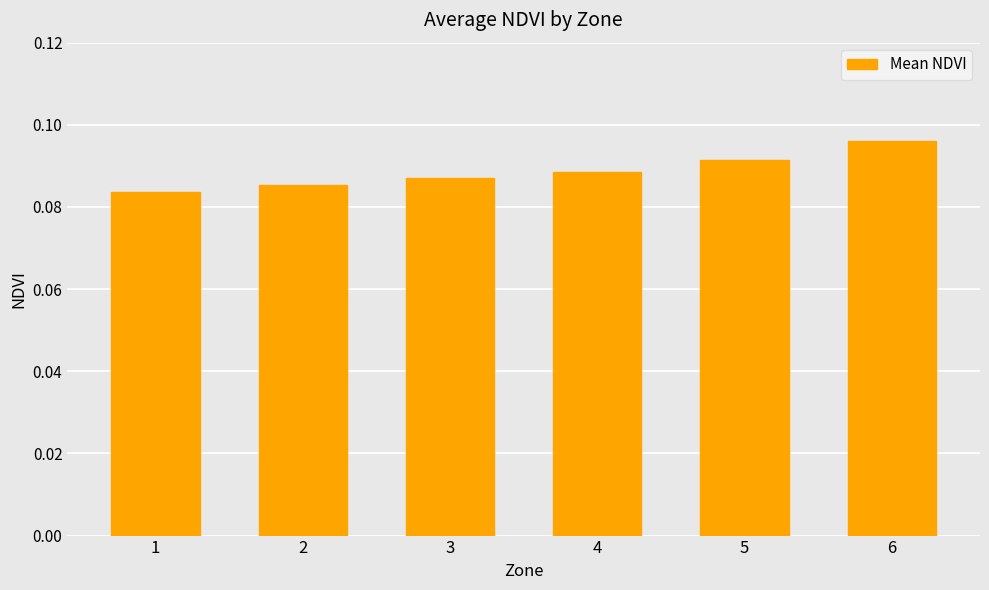

Which label corresponds to the largest value in the chart?

6